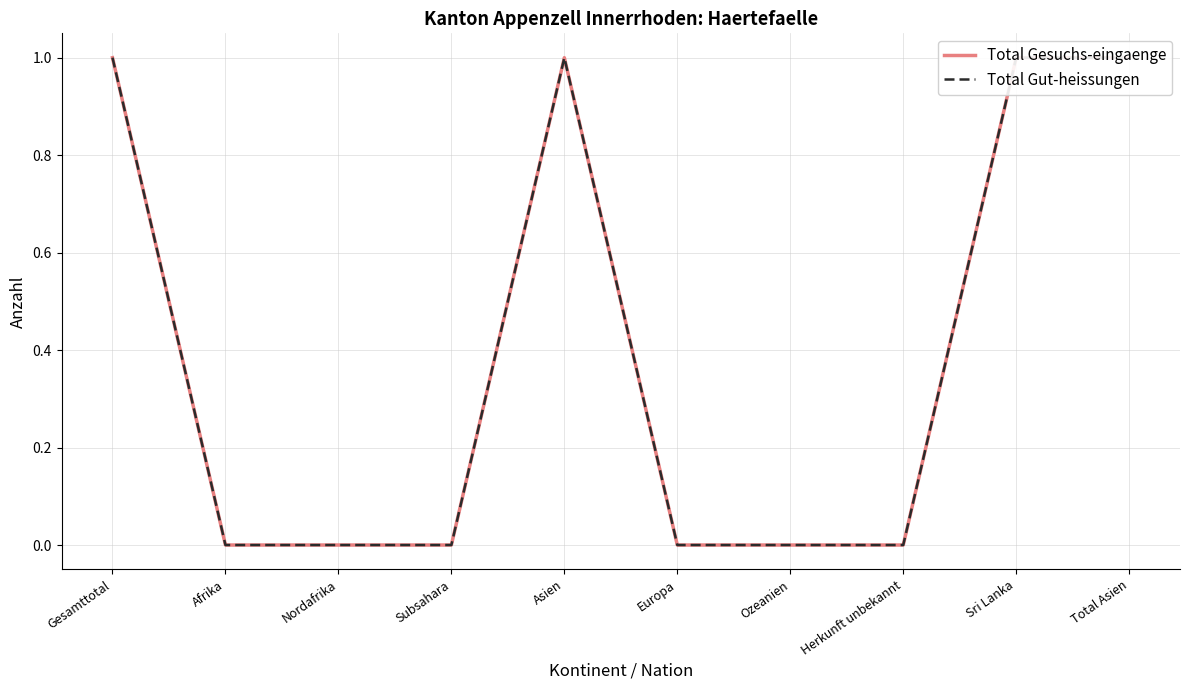

What position from the left is Asien?

5